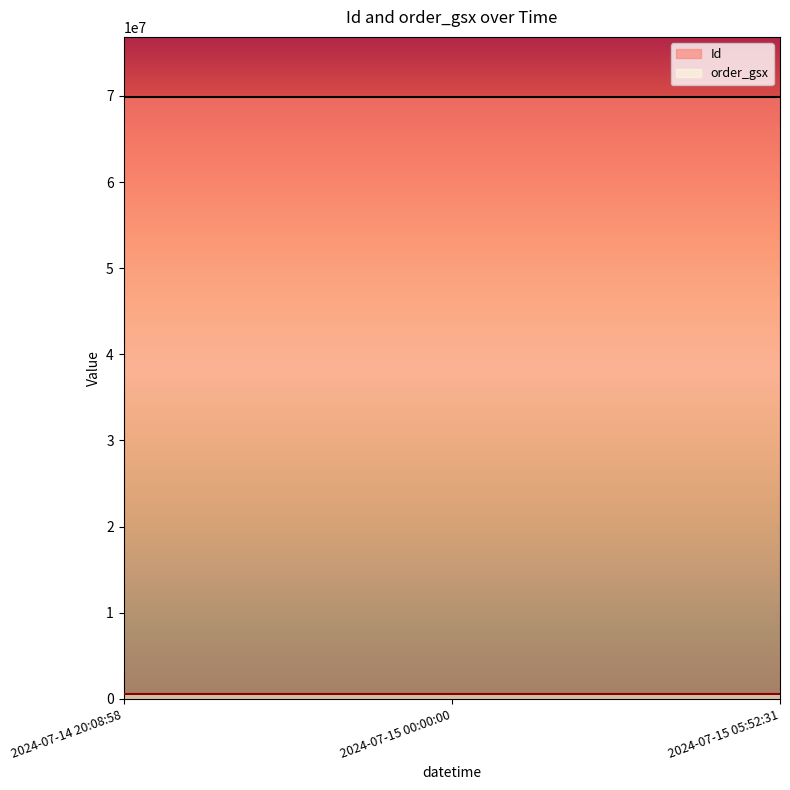

Is it true that Id equals 105190382 at 2024-07-15 05:52:31?

False